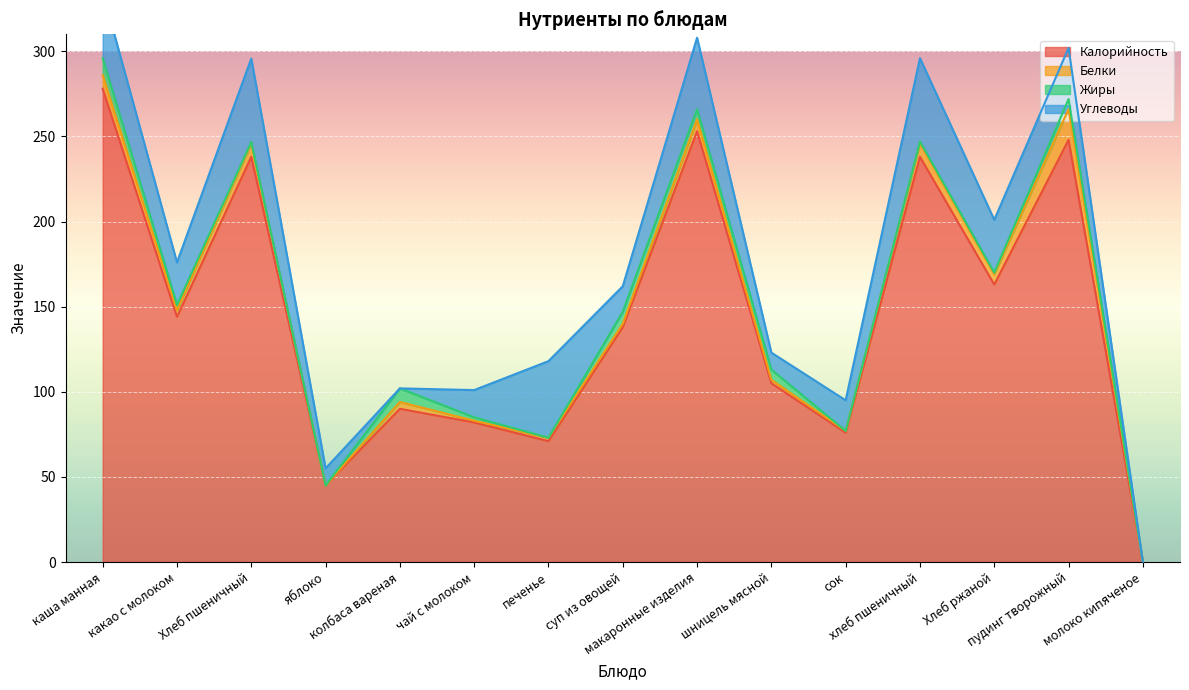

How many values in the Жиры series are below 2?

7